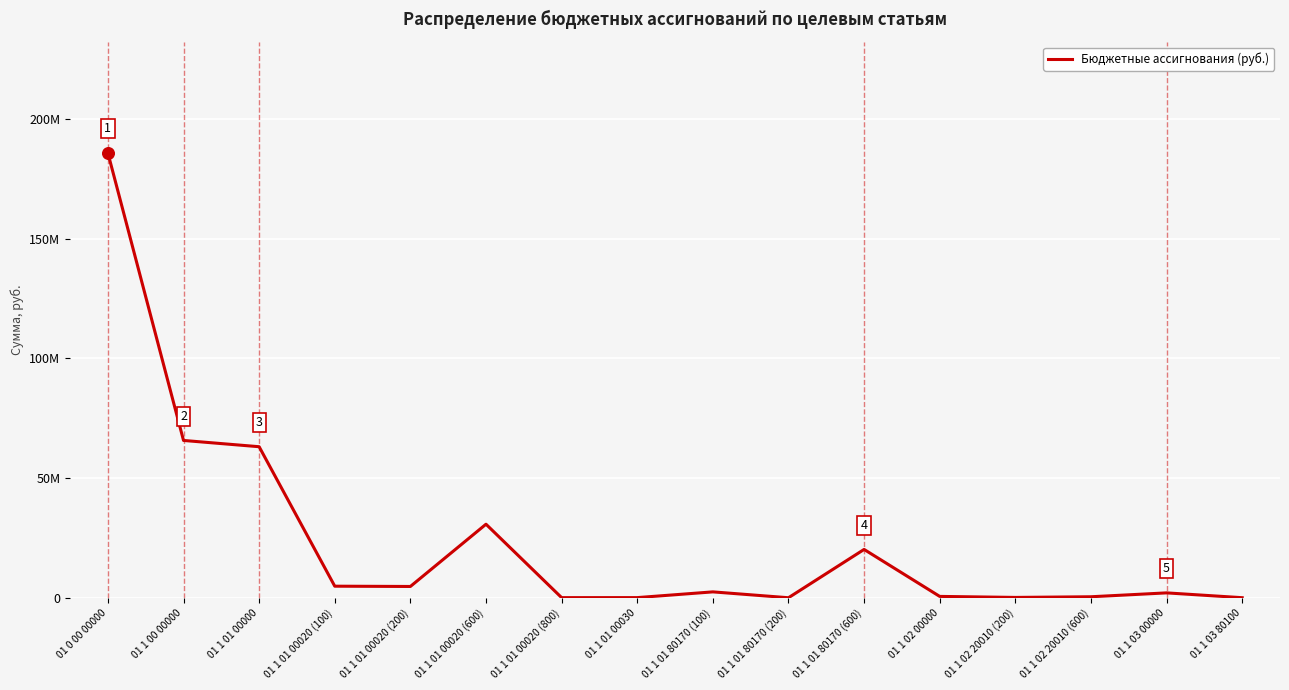

Which has a higher value, 01 1 03 00000 or 01 1 01 80170 (100)?

01 1 01 80170 (100)